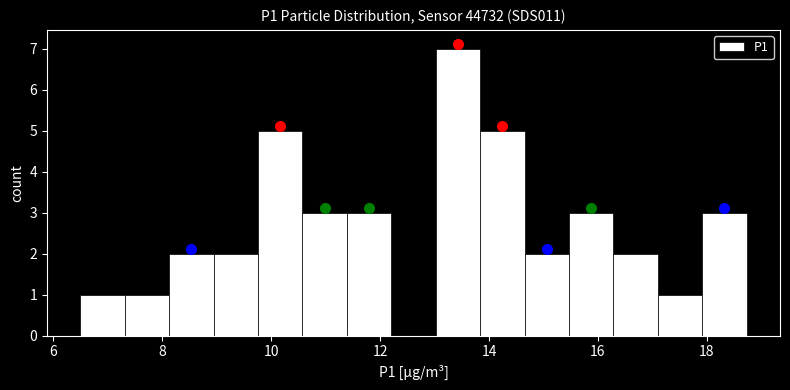

How tall is the bar that spans 16.2 to 17.0 on the x-axis? Neither the bar edges nor the heights are printed on the chart, so give them approximately, as read against the axes.

2